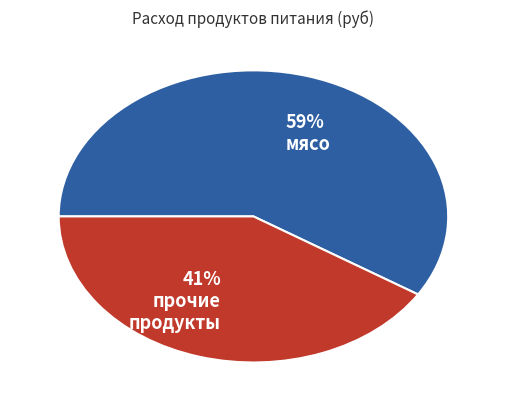

How many slices are in this pie chart?

2